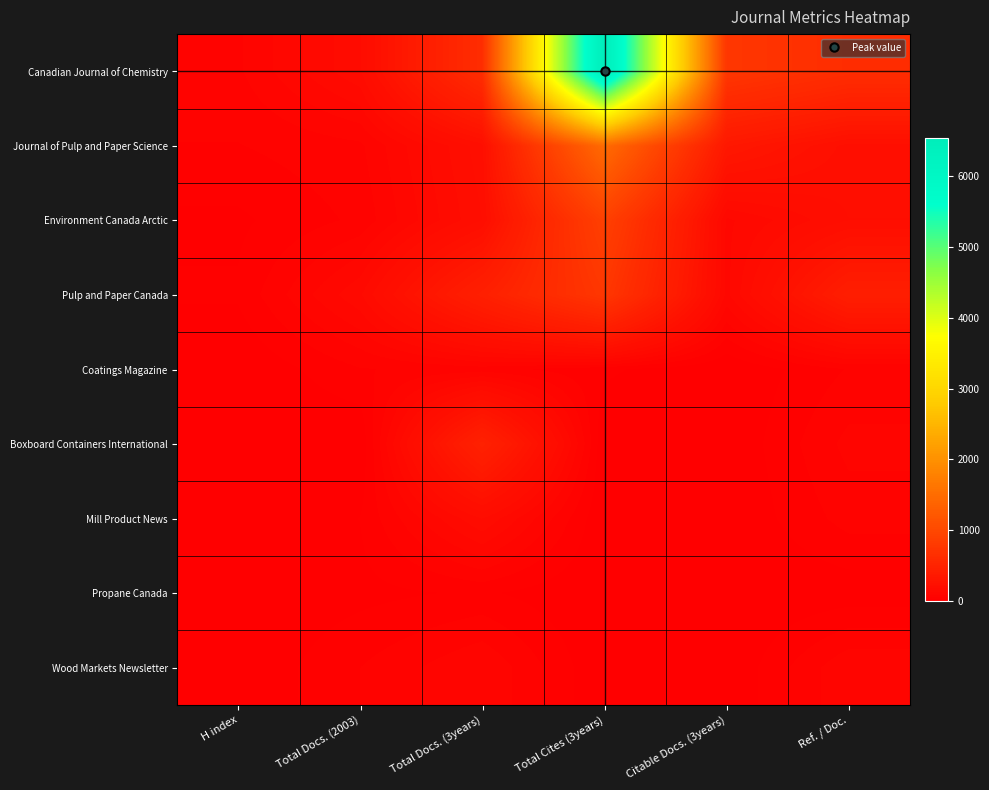

Reading left to right, transcribe all the data shown in this chart.

Canadian Journal of Chemistry: H index=72	Total Docs. (2003)=176	Total Docs. (3years)=632	Total Cites (3years)=6539	Citable Docs. (3years)=757	Ref. / Doc.=632
Journal of Pulp and Paper Science: H index=50	Total Docs. (2003)=71	Total Docs. (3years)=220	Total Cites (3years)=1476	Citable Docs. (3years)=337	Ref. / Doc.=219
Environment Canada Arctic: H index=20	Total Docs. (2003)=57	Total Docs. (3years)=204	Total Cites (3years)=889	Citable Docs. (3years)=122	Ref. / Doc.=204
Pulp and Paper Canada: H index=29	Total Docs. (2003)=149	Total Docs. (3years)=447	Total Cites (3years)=761	Citable Docs. (3years)=120	Ref. / Doc.=425
Coatings Magazine: H index=0	Total Docs. (2003)=49	Total Docs. (3years)=64	Total Cites (3years)=31	Citable Docs. (3years)=0	Ref. / Doc.=53
Boxboard Containers International: H index=1	Total Docs. (2003)=0	Total Docs. (3years)=473	Total Cites (3years)=0	Citable Docs. (3years)=0	Ref. / Doc.=85
Mill Product News: H index=1	Total Docs. (2003)=26	Total Docs. (3years)=180	Total Cites (3years)=0	Citable Docs. (3years)=0	Ref. / Doc.=62
Propane Canada: H index=1	Total Docs. (2003)=17	Total Docs. (3years)=30	Total Cites (3years)=0	Citable Docs. (3years)=0	Ref. / Doc.=9
Wood Markets Newsletter: H index=1	Total Docs. (2003)=51	Total Docs. (3years)=102	Total Cites (3years)=0	Citable Docs. (3years)=0	Ref. / Doc.=99